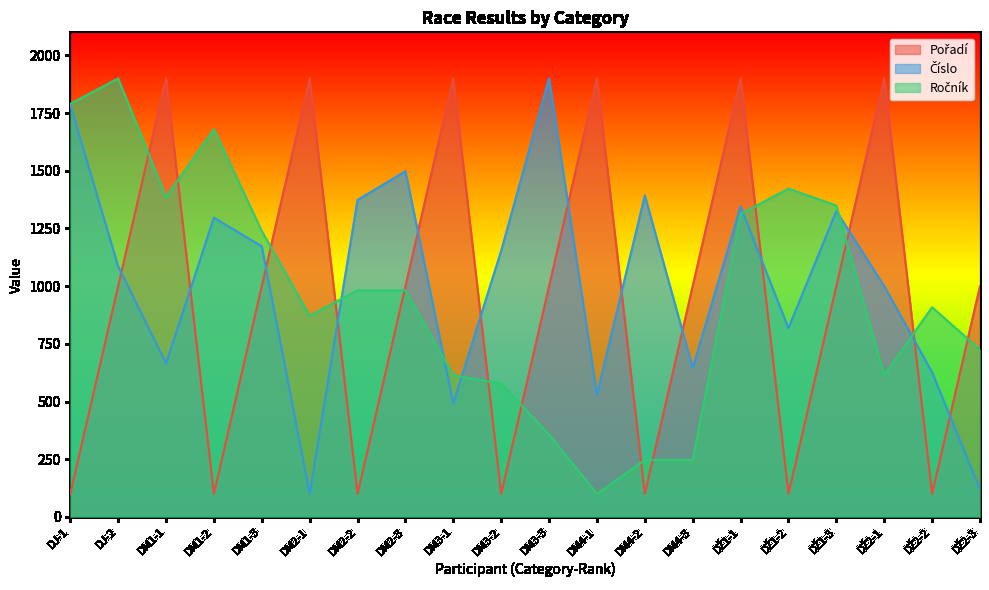

Which series has the widest spread of values?

Pořadí